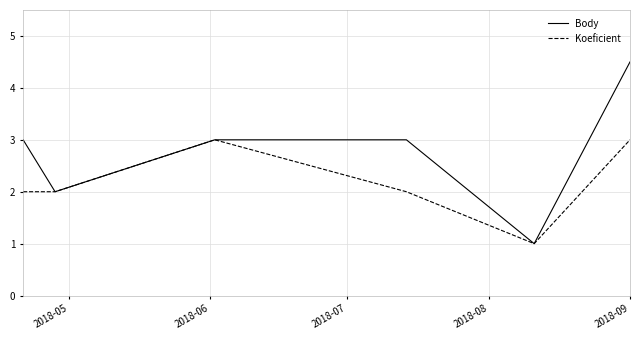

What is the maximum value shown in the chart?

4.5